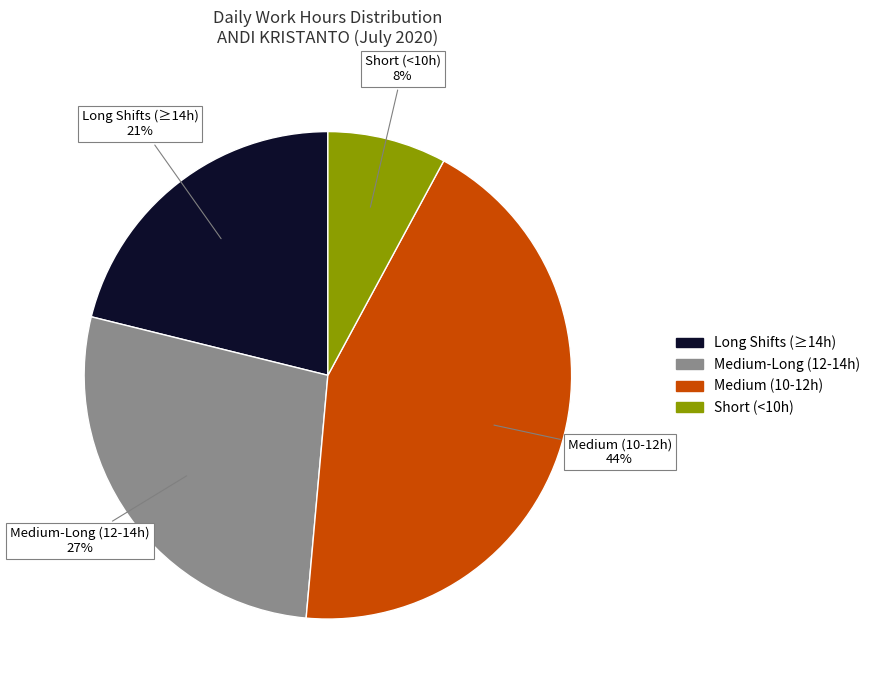

Is there a majority slice in this chart?

No